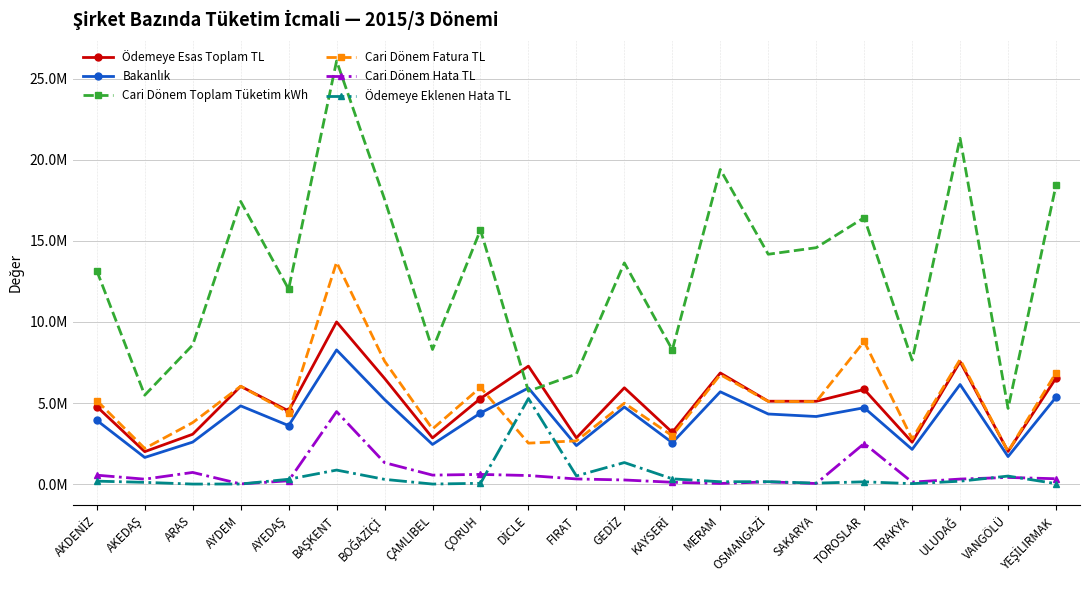

Which series changed the most between DİCLE and MERAM?

Cari Dönem Toplam Tüketim kWh